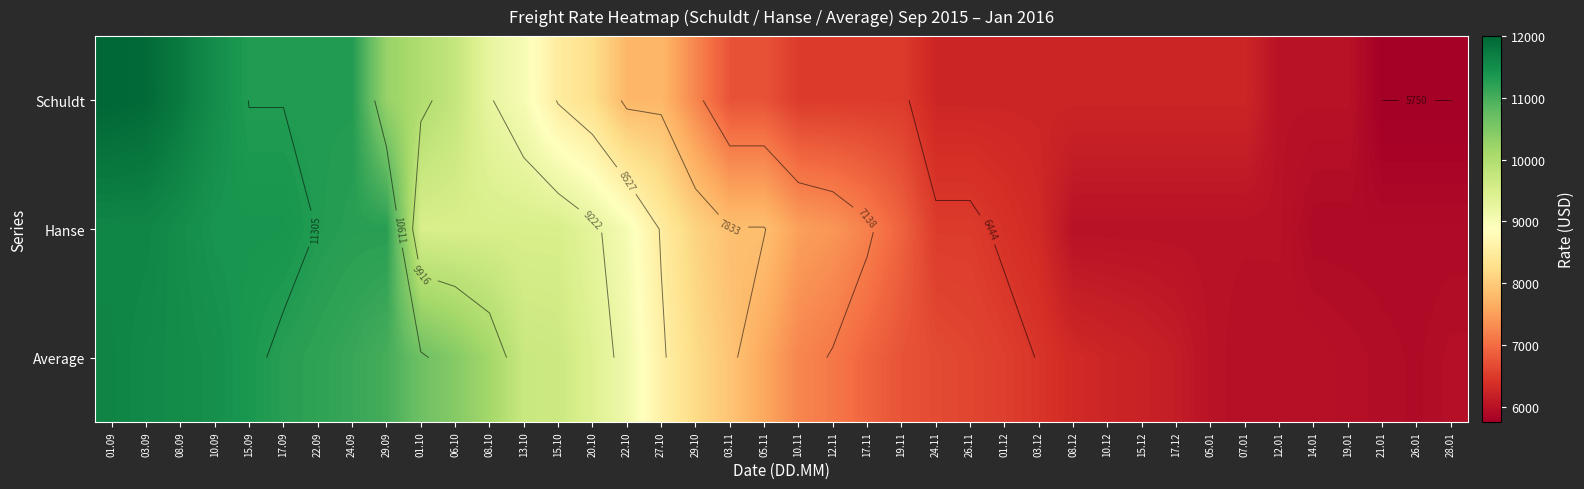

How many data points in Schuldt are less than 6750?

20